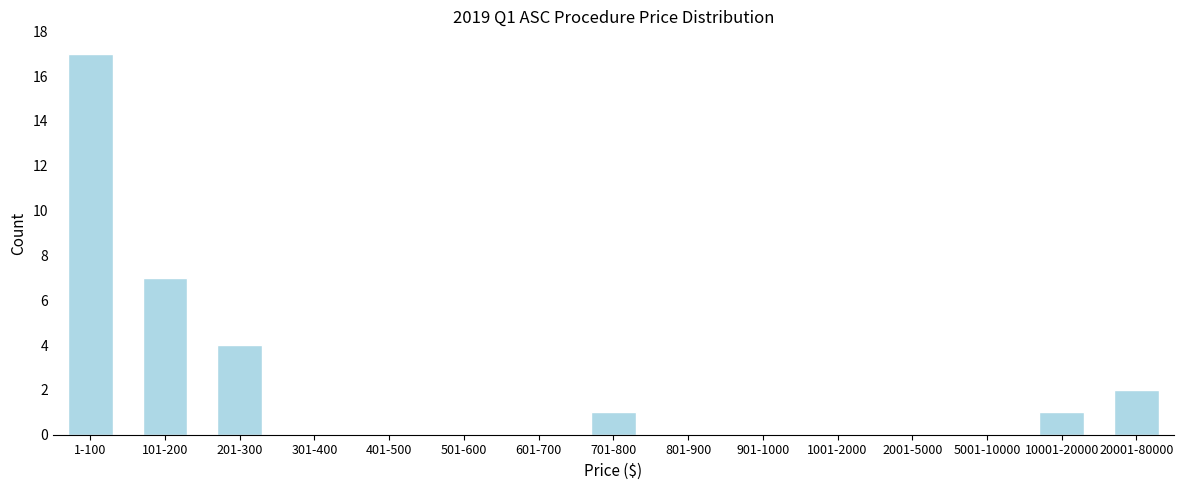

Reading left to right, what are all the values shown in this chart?

1-100=17	101-200=7	201-300=4	301-400=0	401-500=0	501-600=0	601-700=0	701-800=1	801-900=0	901-1000=0	1001-2000=0	2001-5000=0	5001-10000=0	10001-20000=1	20001-80000=2